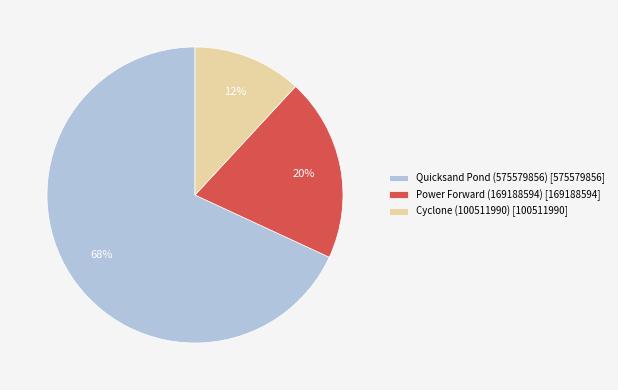

Which slice is the largest?

Quicksand Pond (575579856)